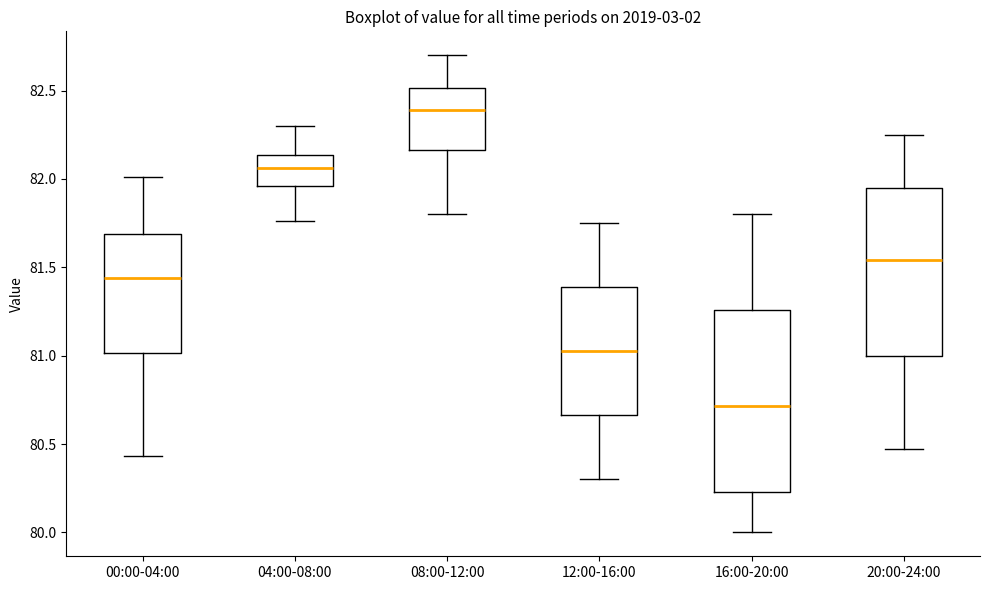

Comparing the boxes themselves (not the whiskers), which one is the tallest?

16:00-20:00